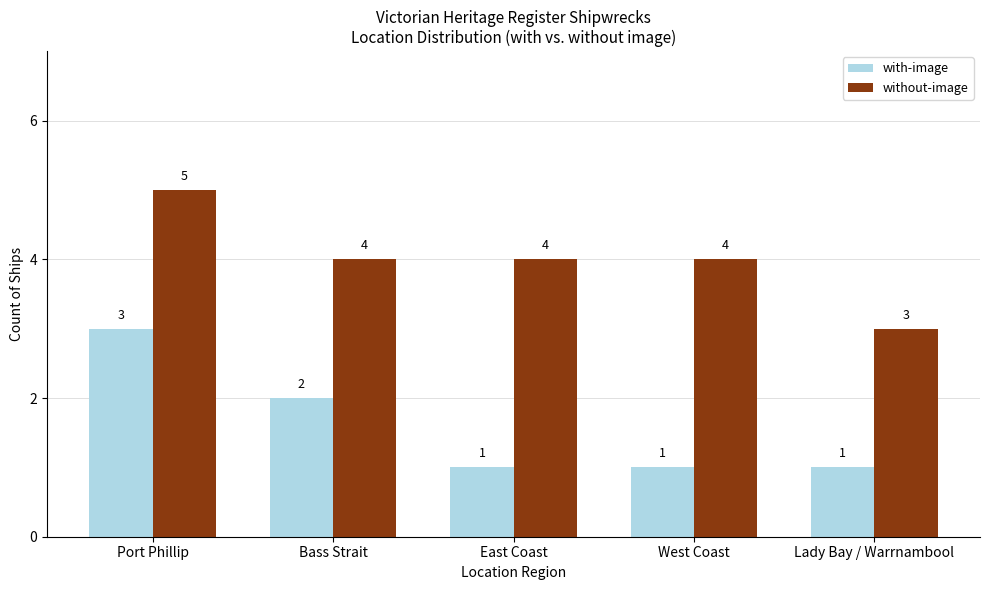

Between East Coast and Lady Bay / Warrnambool, which series saw the biggest shift?

without-image